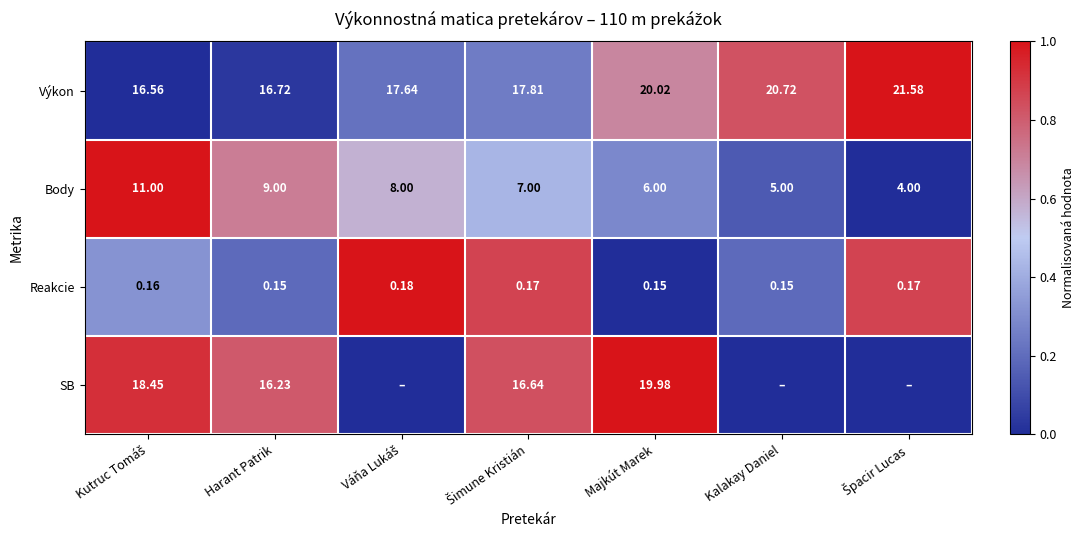

At how many categories does at least one series exceed 0?

7